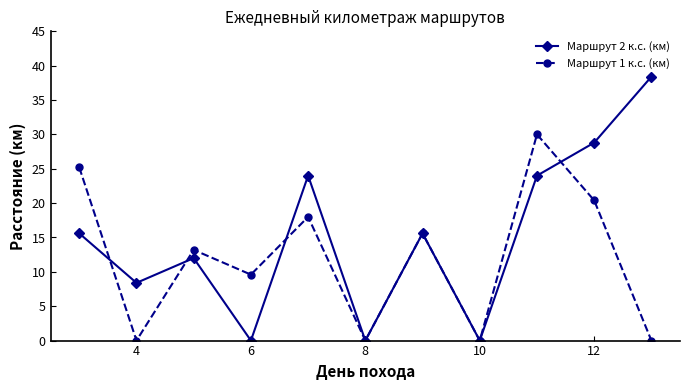

List the series in order of their overall mean, highest first.

Маршрут 2 к.с. (км), Маршрут 1 к.с. (км)